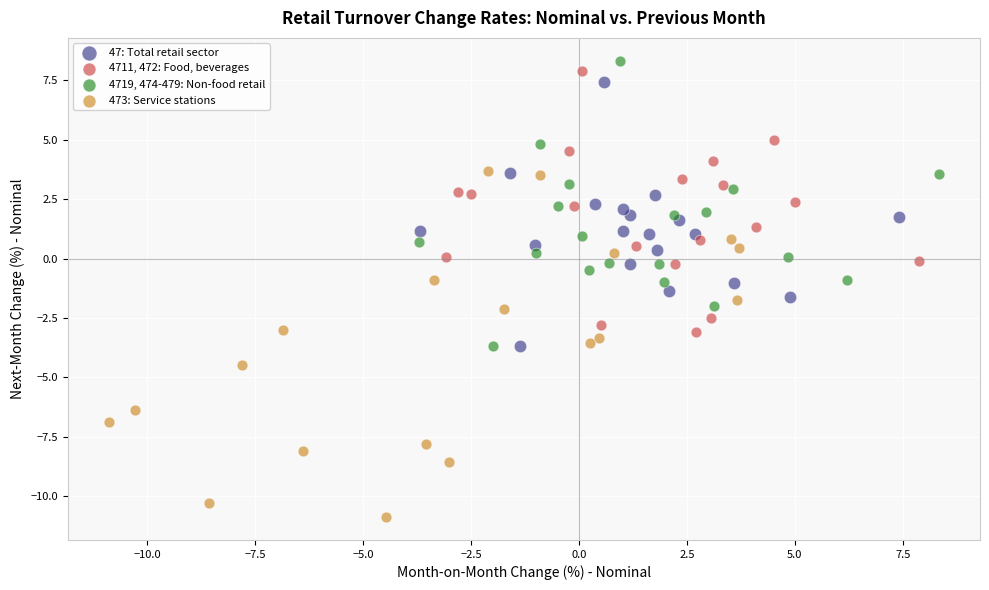

Which series has the largest Y range (max minus min)?

473: Service stations